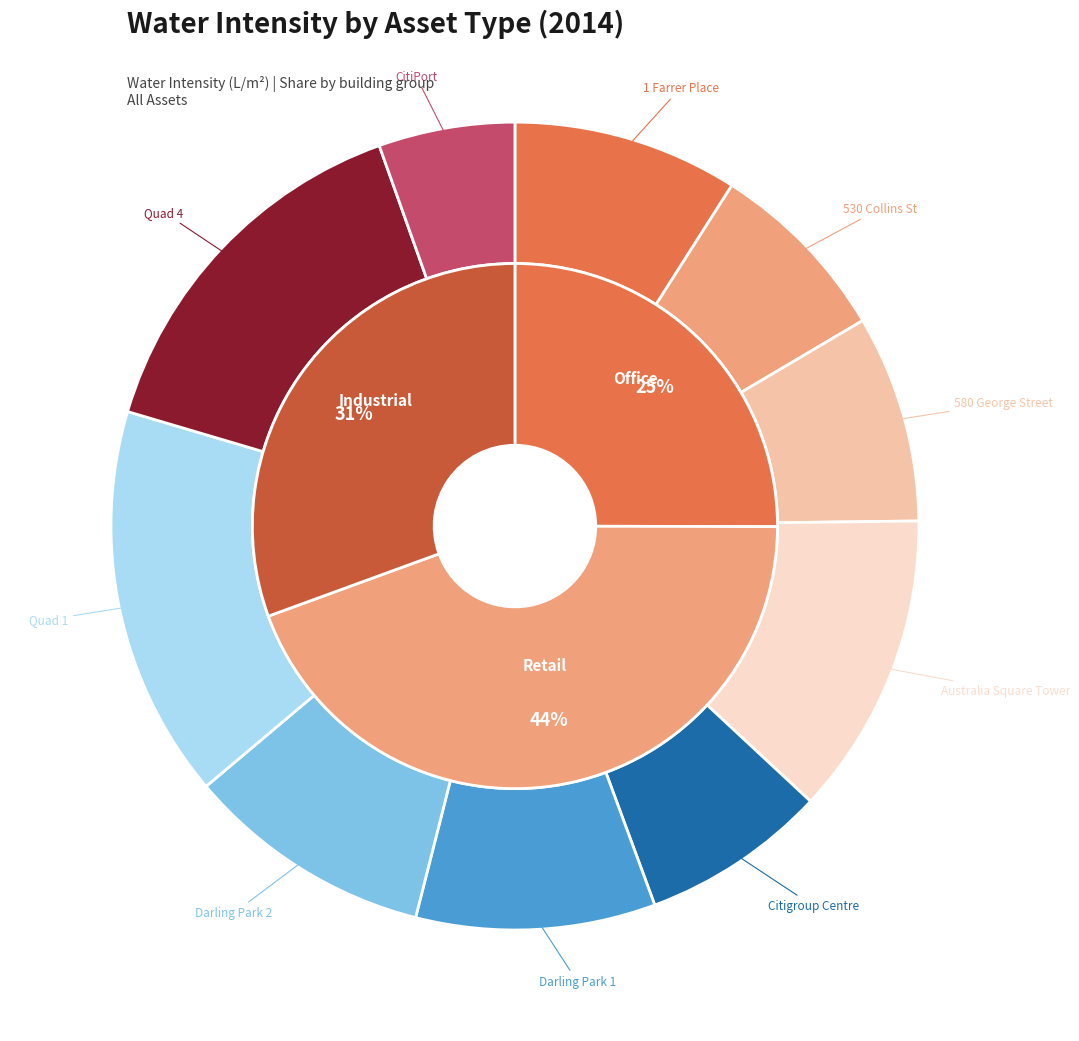

The Total slice represents 36% of the pie. True or false?

False